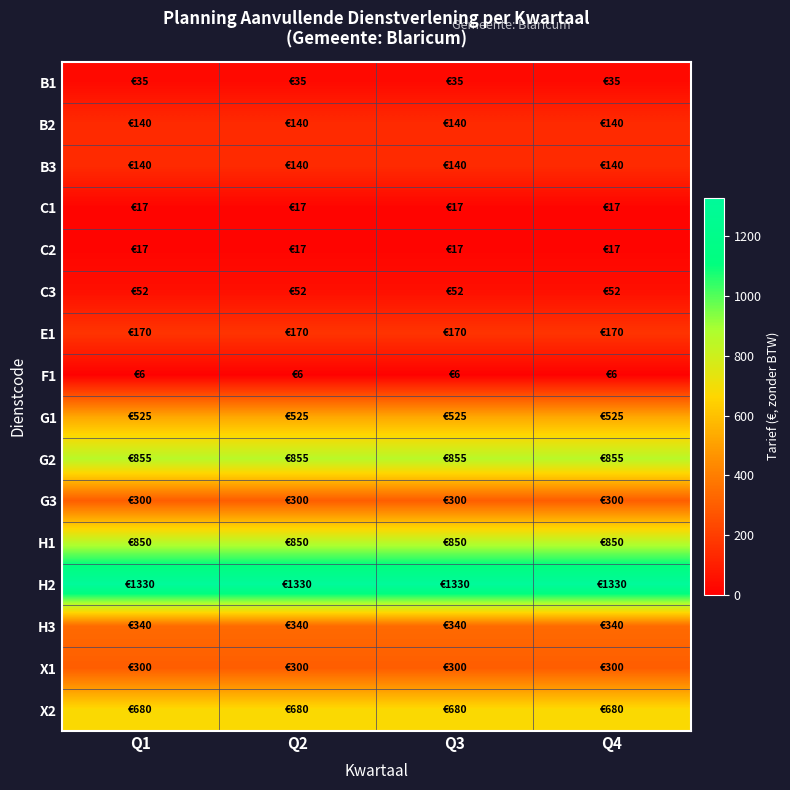

Count the number of data series in this chart.

16